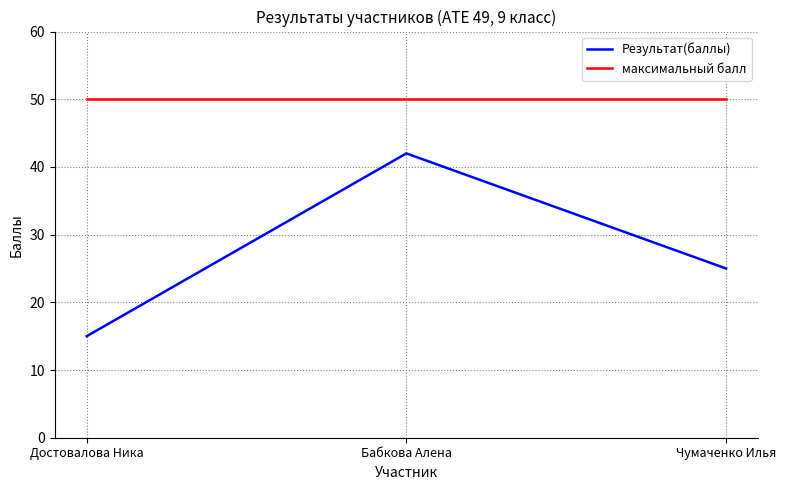

Rank the series at Достовалова Ника from highest to lowest value.

максимальный балл, Результат(баллы)